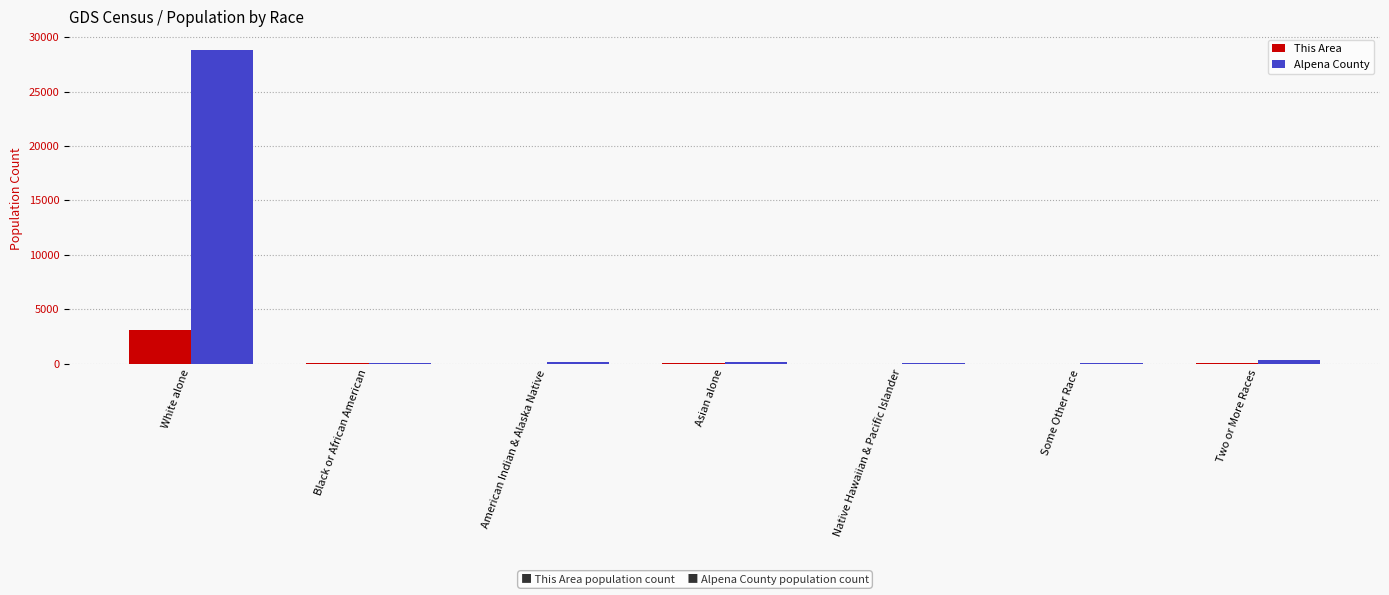

What is the highest value of the Alpena County series?

28845